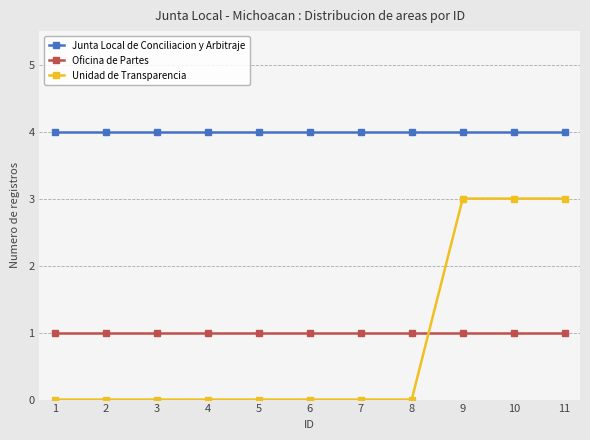

What is the minimum value for Junta Local de Conciliacion y Arbitraje?

4